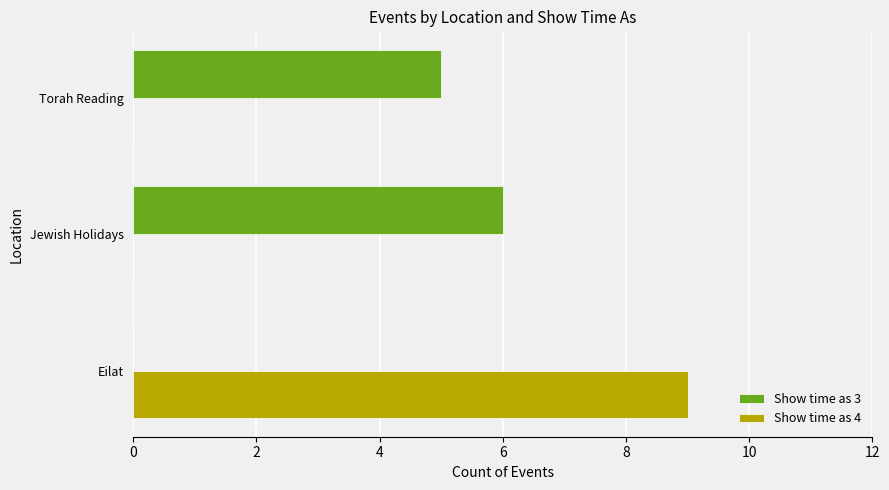

What is the total value across all series at Torah Reading?

5